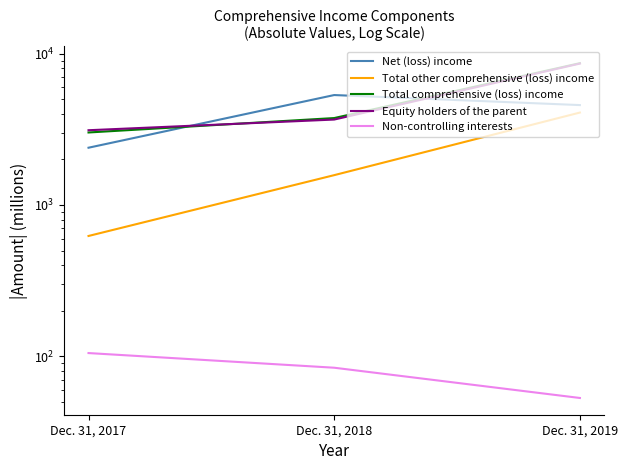

What is the total value across all series at Dec. 31, 2019?

25974